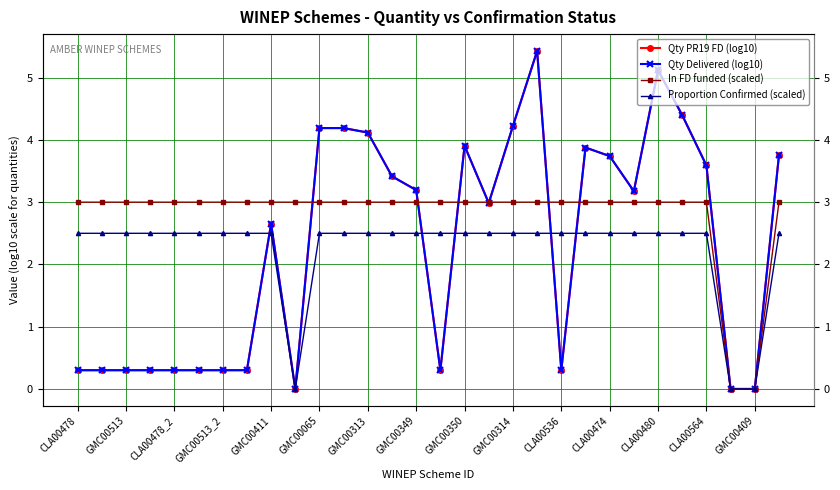

How many interior local valleys does the Proportion Confirmed (scaled) series have?

1